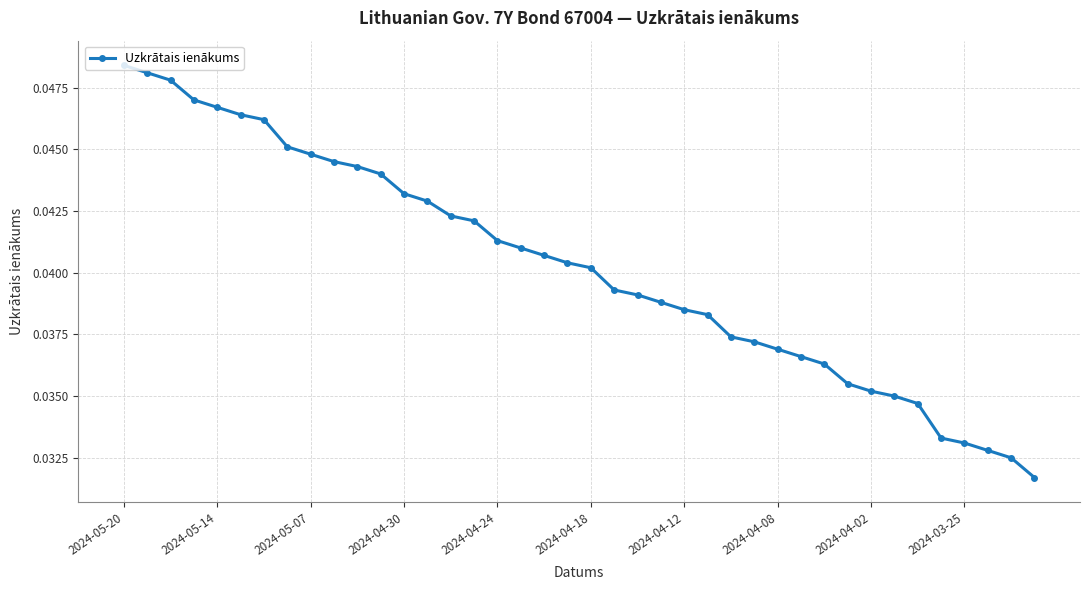

How many values are between 0 and 1?

40